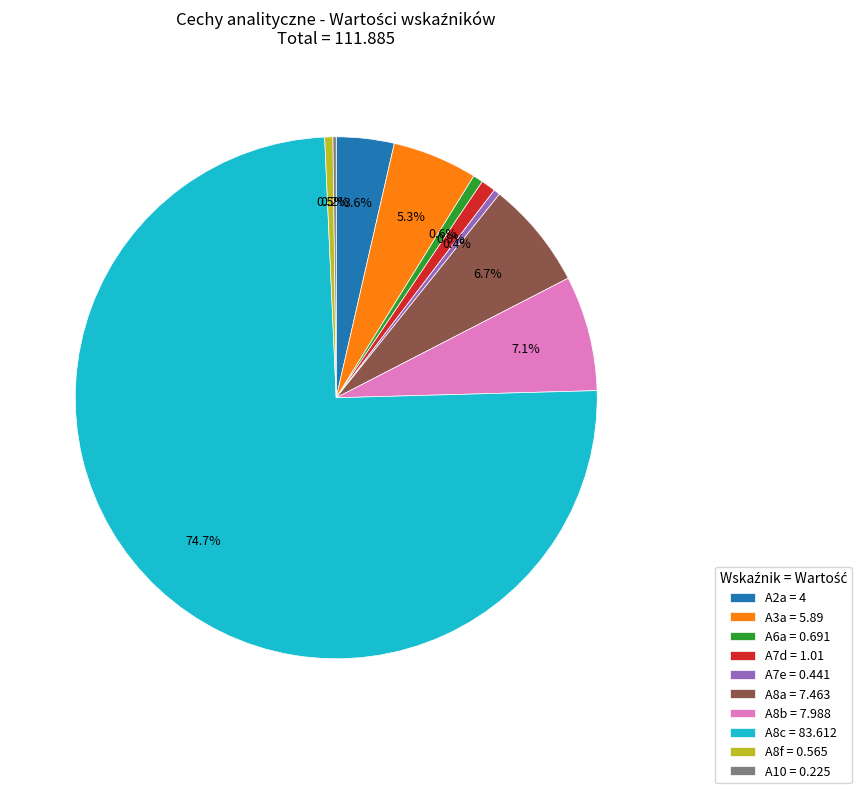

What is the majority slice?

A8c